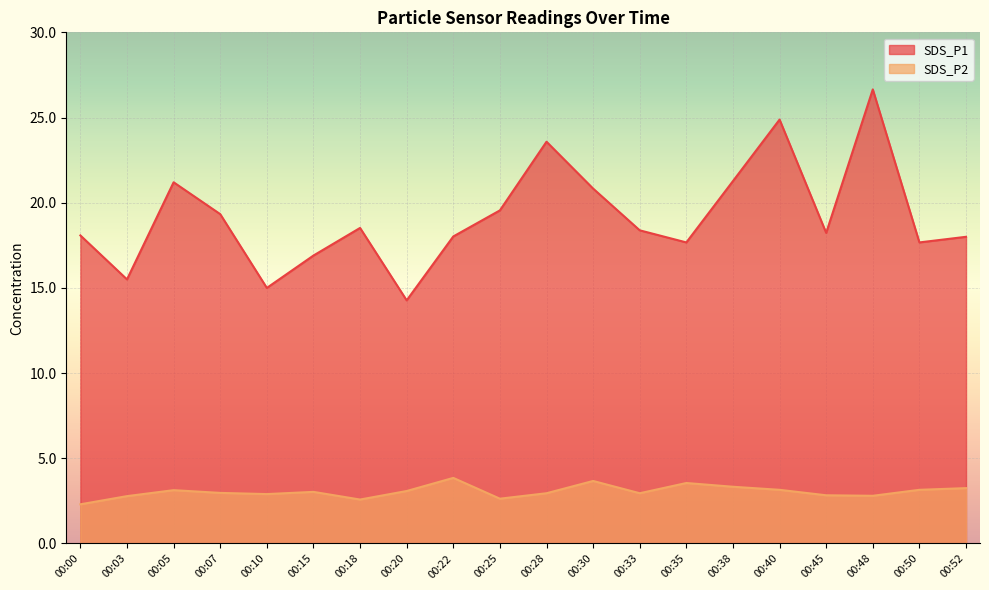

What is the average value of the SDS_P2 series?

3.0